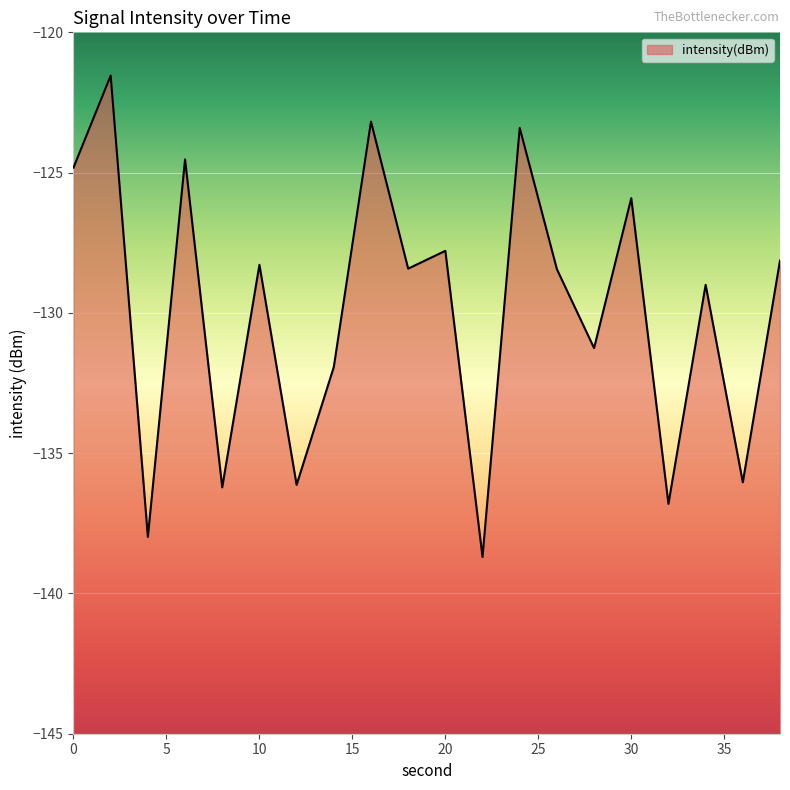

Rank the categories by value from highest to lowest.

2, 16, 24, 6, 0, 30, 20, 38, 10, 18, 26, 34, 28, 14, 36, 12, 8, 32, 4, 22